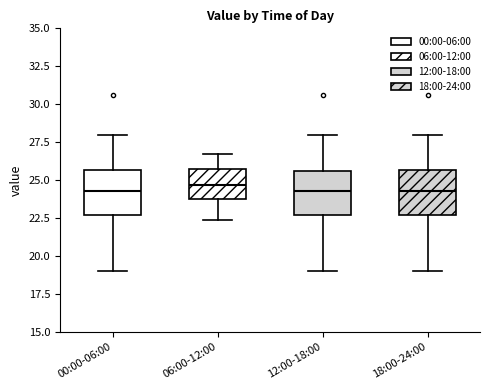

Where is the upper edge of the box for 12:00-18:00 on the y-axis? The values are not printed on the chart, so give them approximately, as read against the axis.

25.5